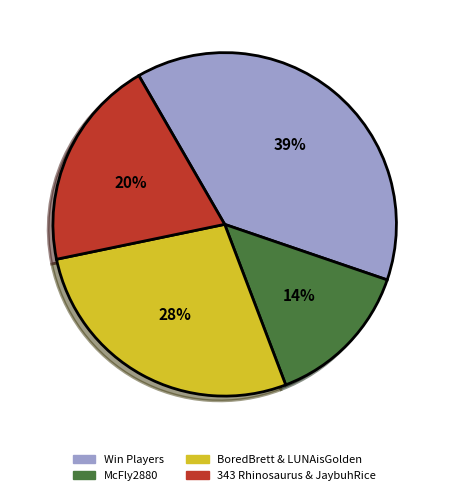

To the nearest percent, what is the average slice percentage?

25%